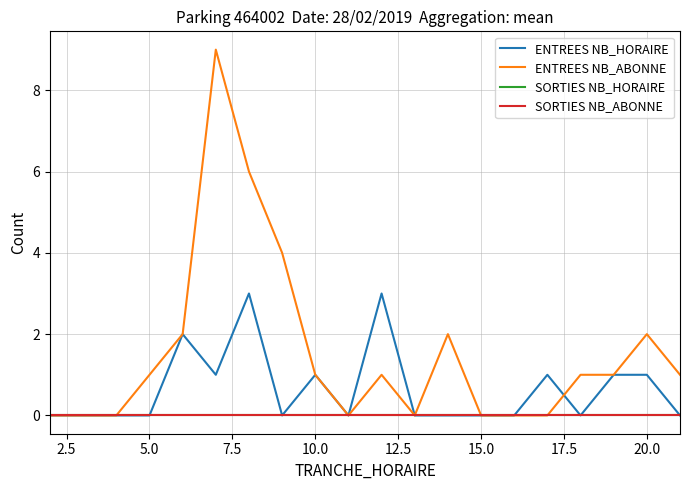

Does the chart display data point markers on the line(s)?

No